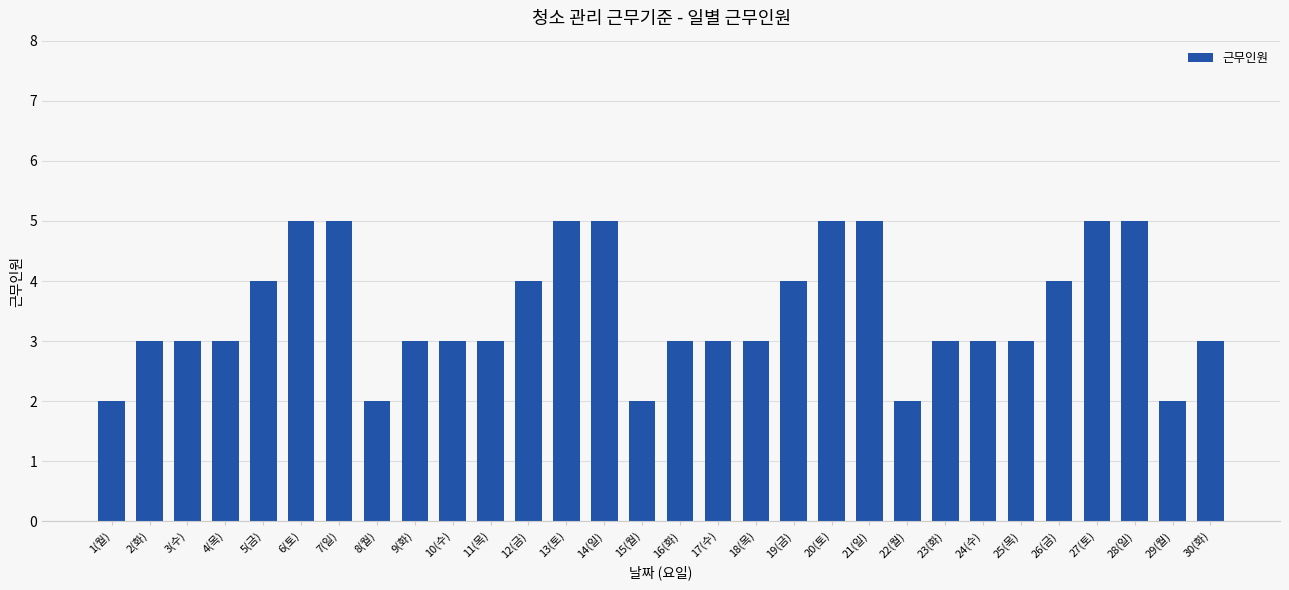

What is the difference between the values at 26(금) and 28(일)?

1